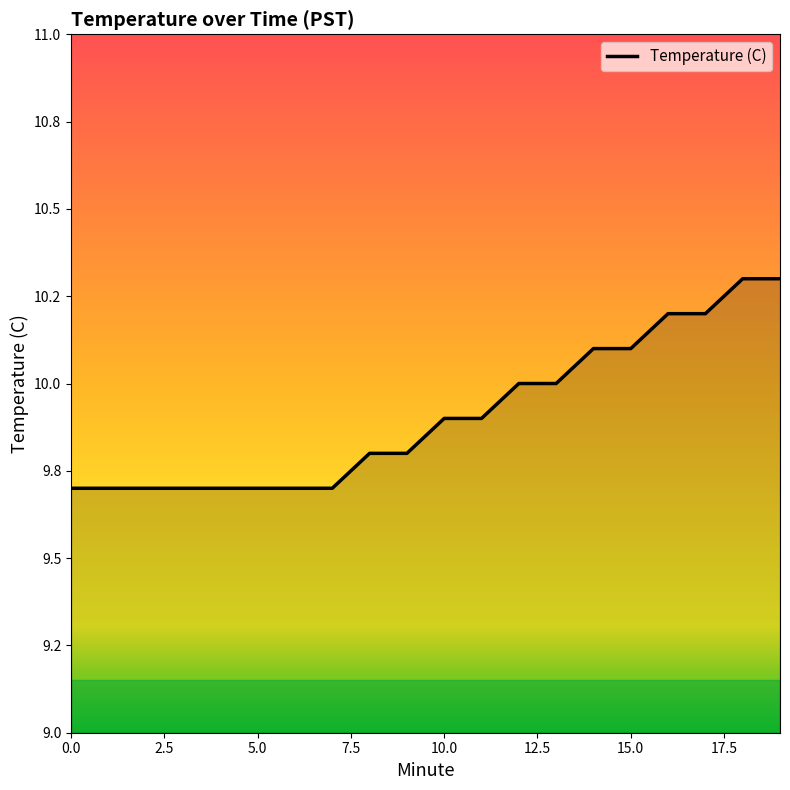

At which label is the value closest to 10?

12